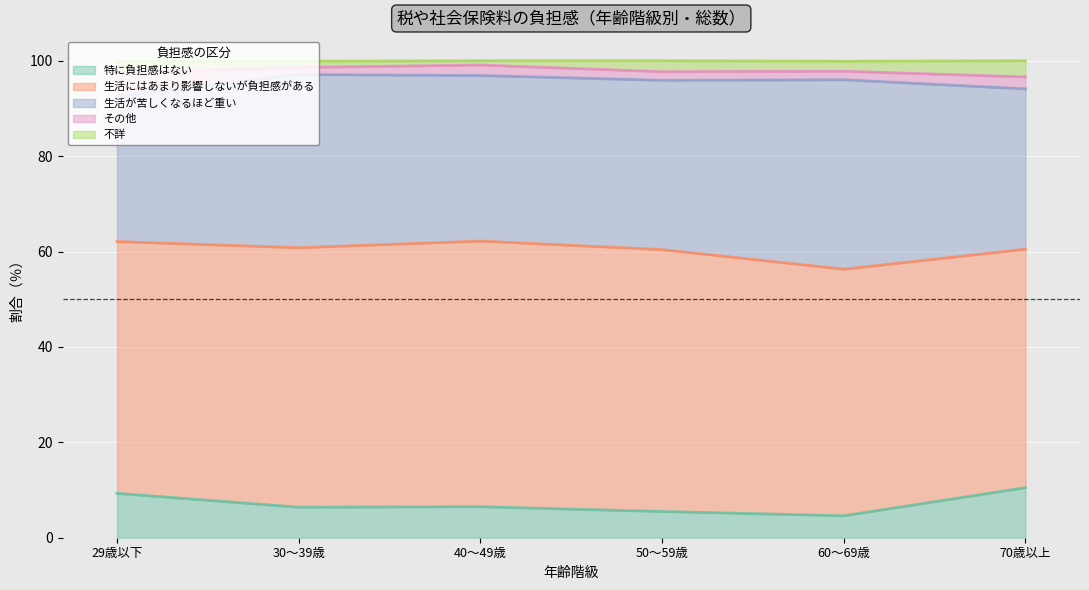

Does the chart display data point markers on the line(s)?

No